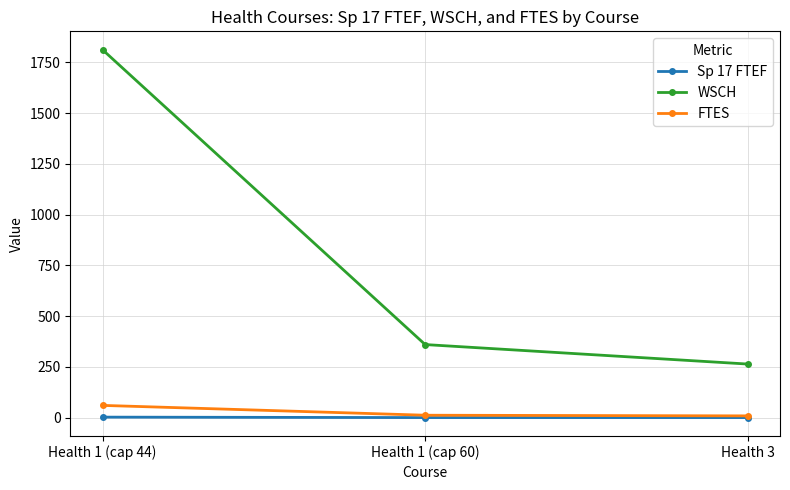

At which label does FTES reach its peak?

Health 1 (cap 44)